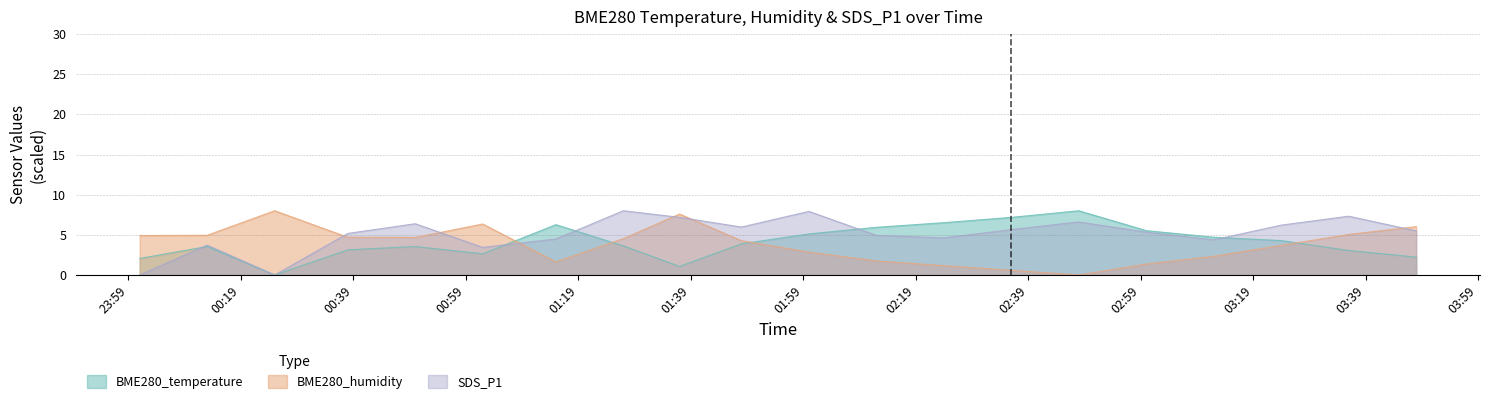

What is the difference between the SDS_P1 values at 2024/04/13 02:48 and 2024/04/13 02:00?

1.3